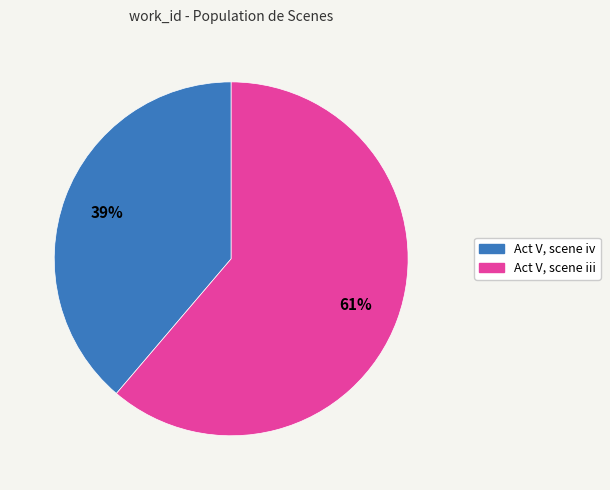

Combined, do Act V, scene iv and Act V, scene iii account for over 50%?

Yes